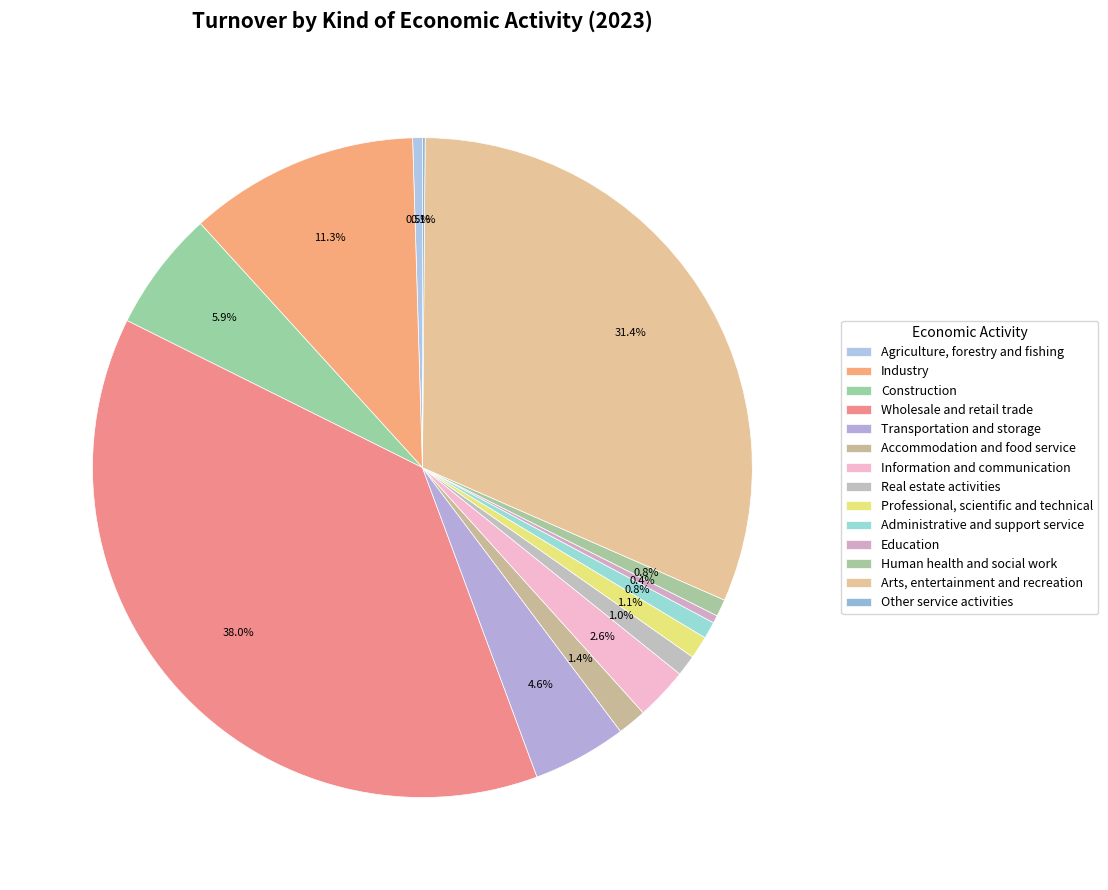

To the nearest percent, what is the combined percentage of Transportation and storage and Administrative and support service?

5%